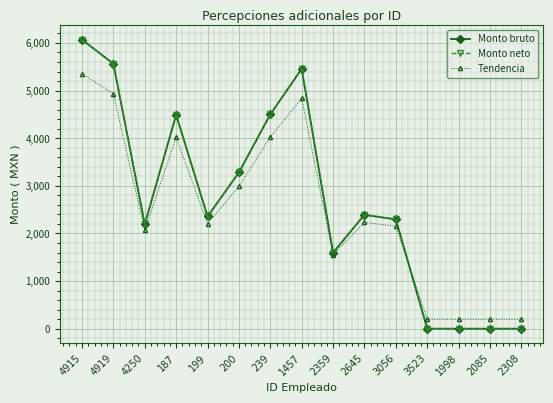

Is this an area chart (filled region under the line)?

No